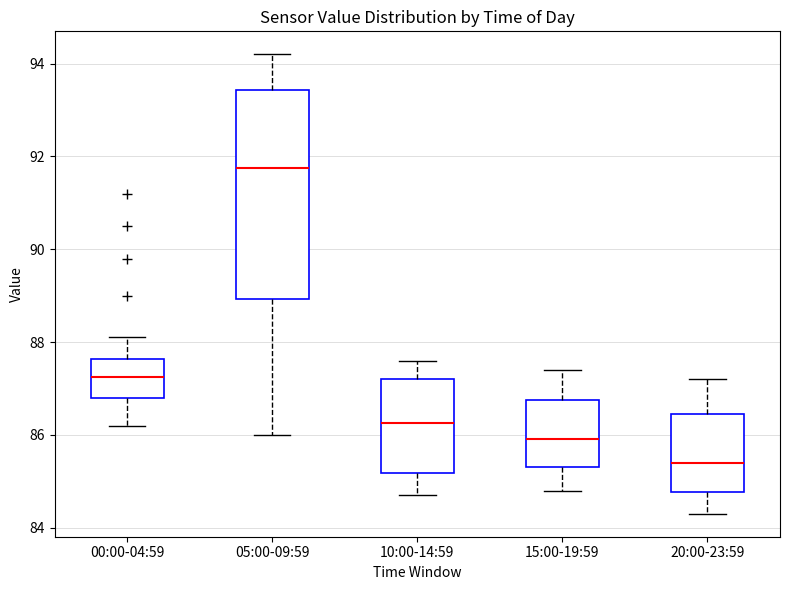

Which box has the lowest median line?

20:00-23:59